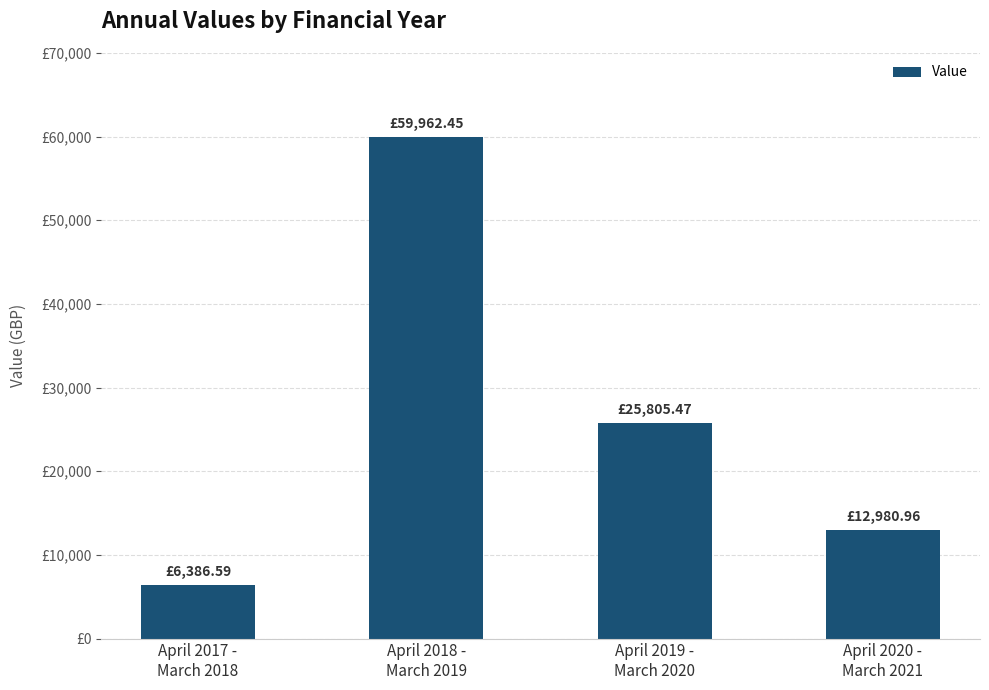

Does the chart contain any negative values?

No